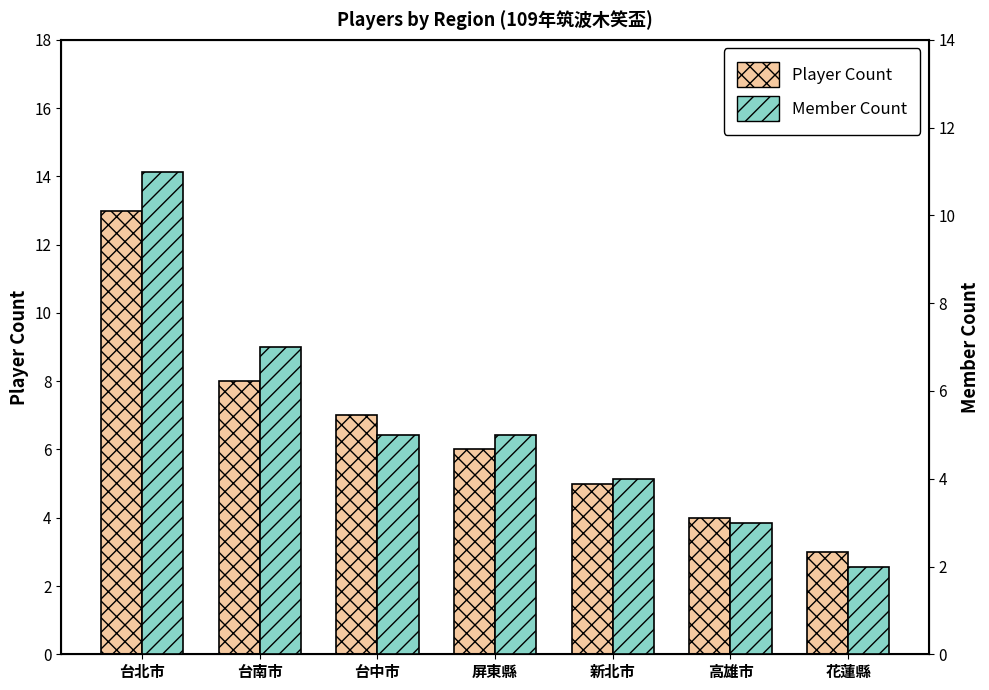

Is the value of Player Count at 台中市 greater than the value of Member Count at 花蓮縣?

Yes